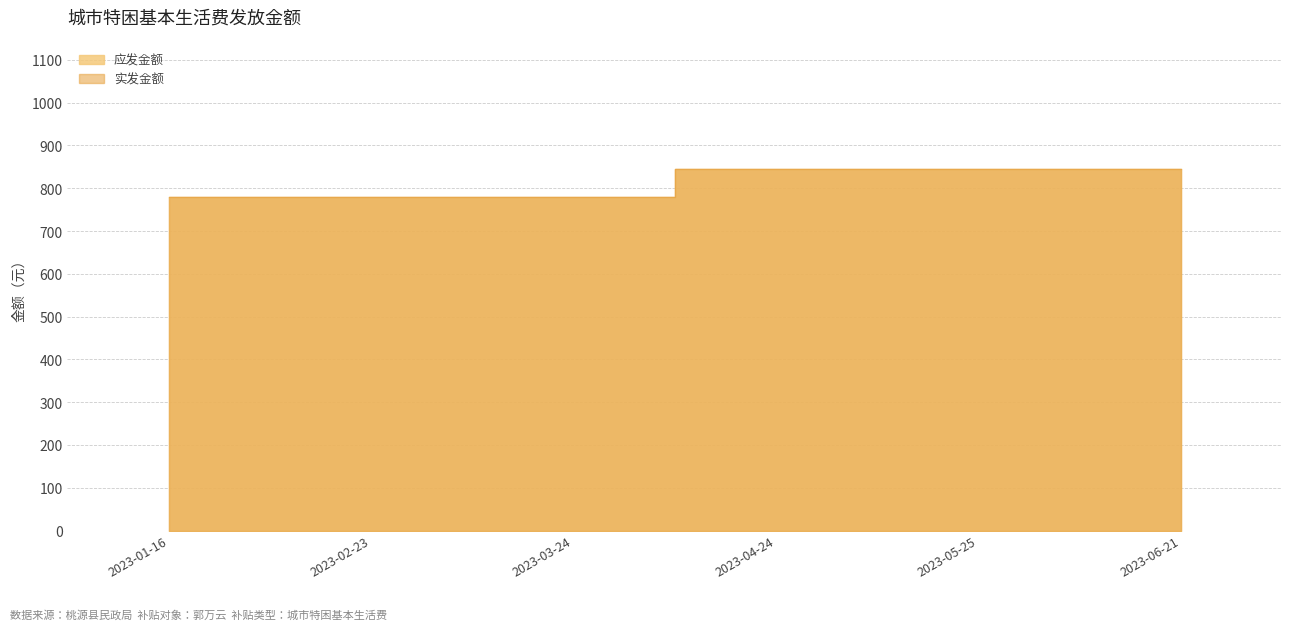

True or false: 实发金额 has more than 1 points higher than both neighbors.

False